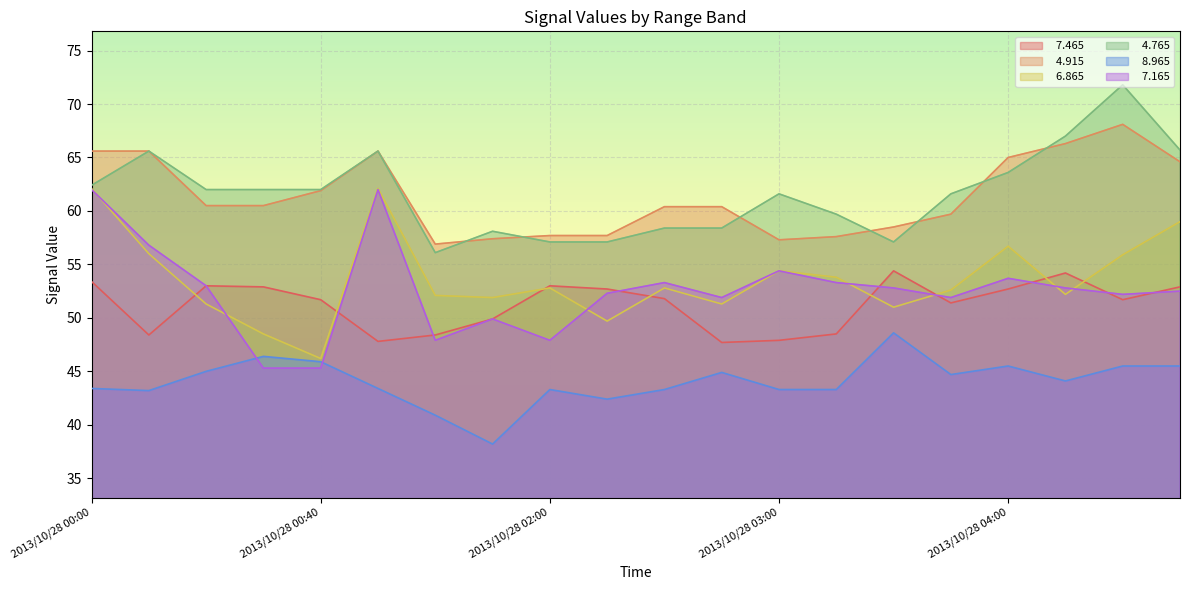

Count the number of categories in the chart.

20